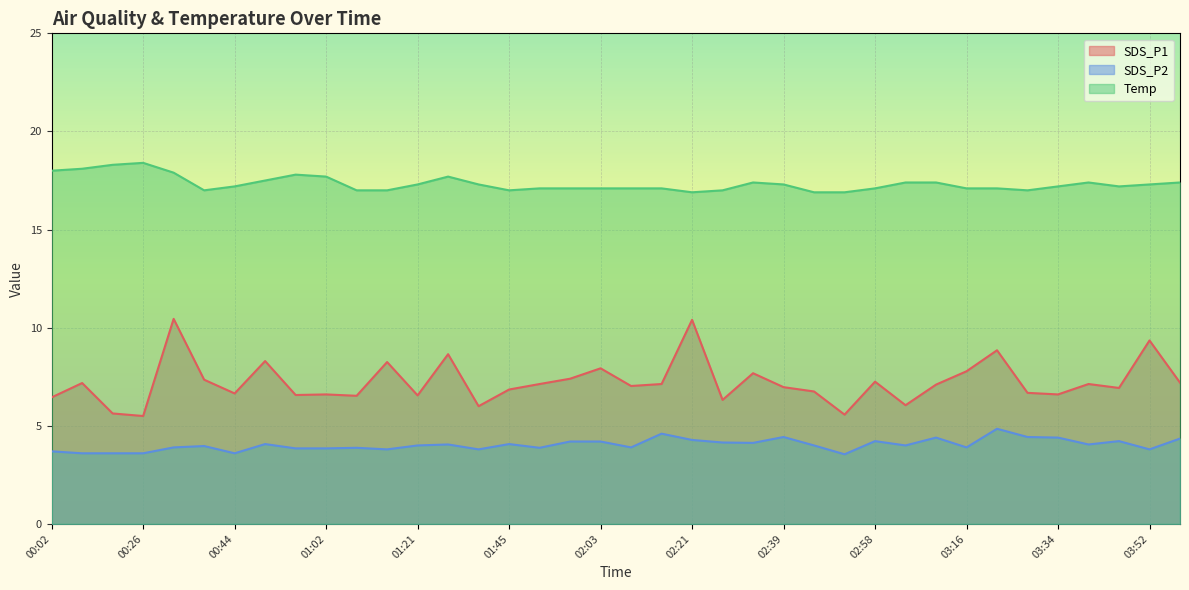

What are all the series names shown in the legend?

SDS_P1, SDS_P2, Temp